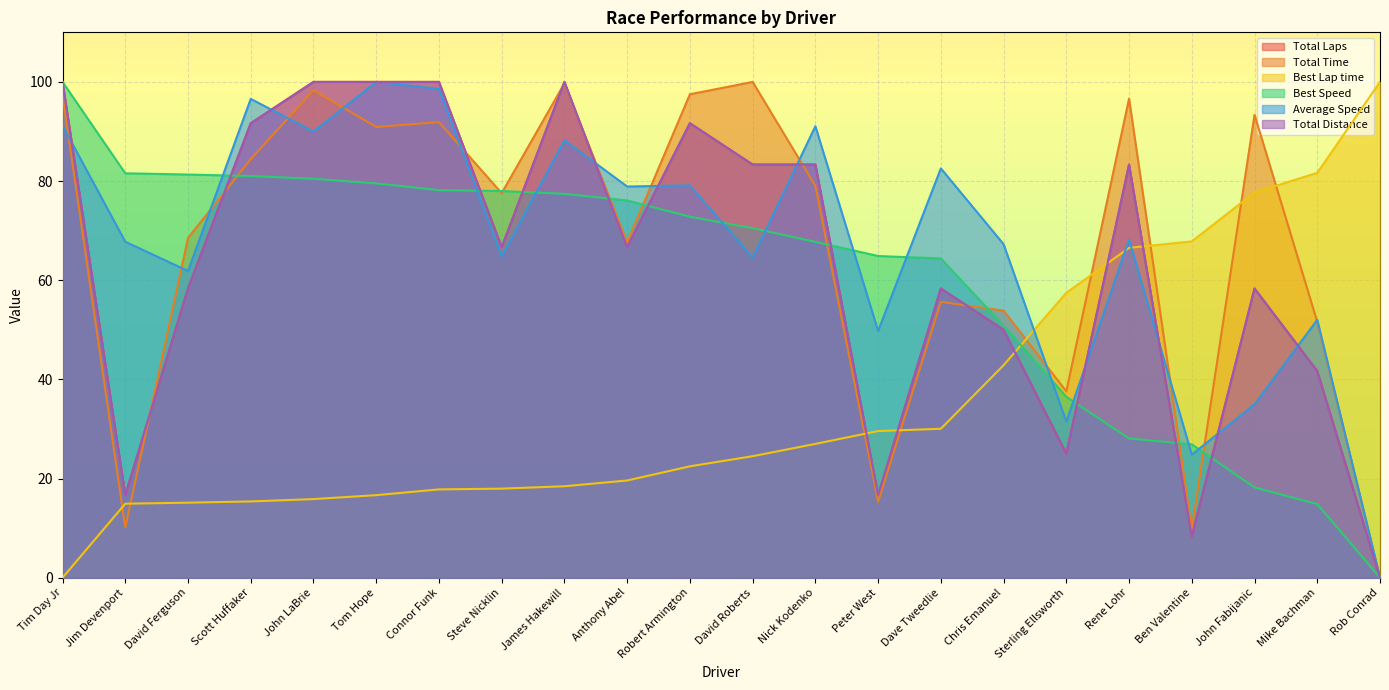

Which label corresponds to the smallest value in the chart?

Rob Conrad